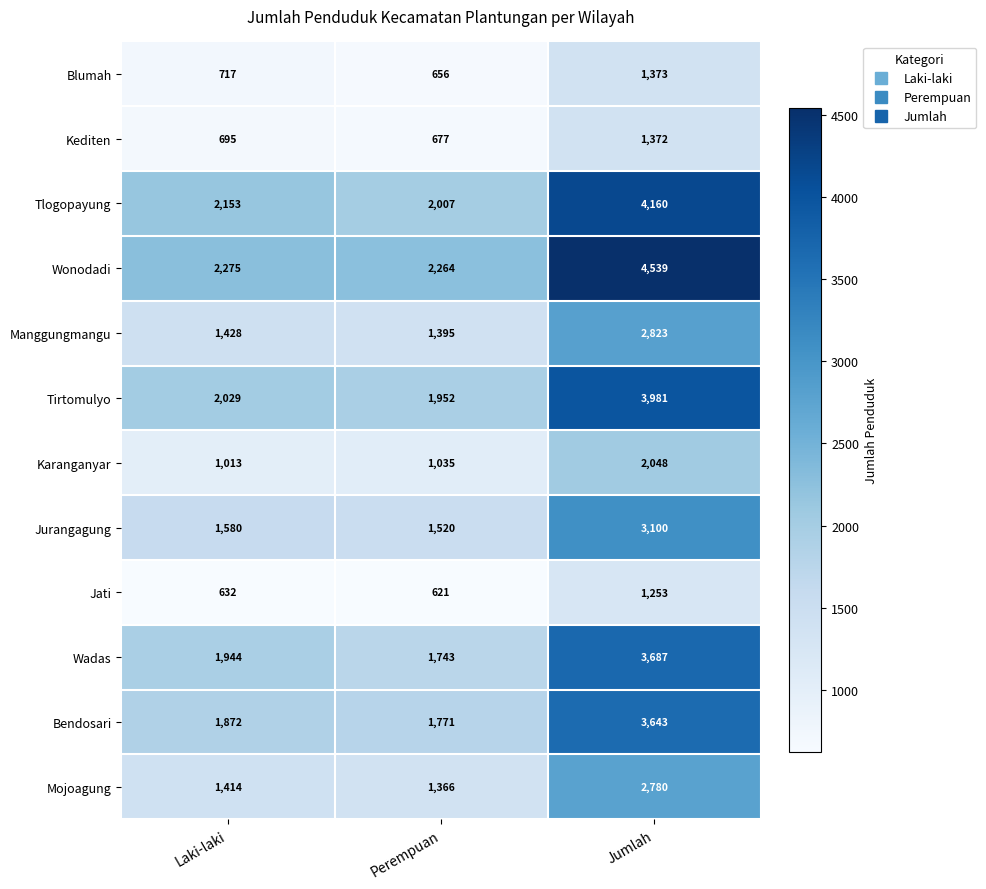

What is the sum of the Blumah values at Perempuan and Laki-laki?

1373